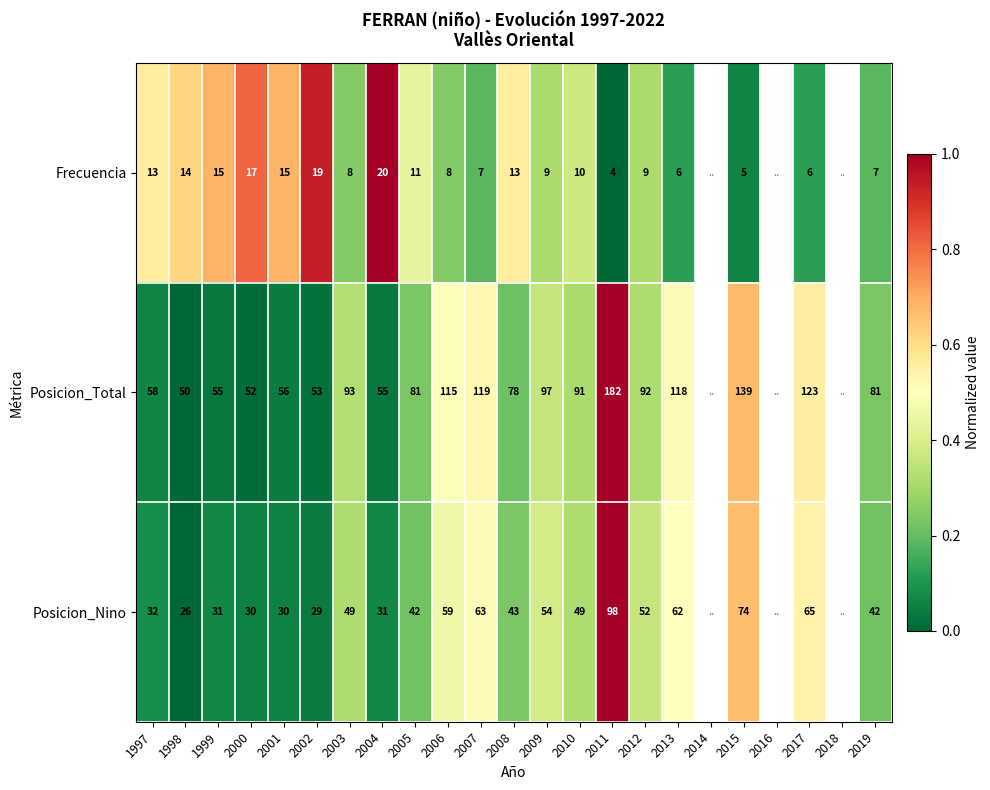

Rank the series at 2000 from lowest to highest value.

Frecuencia, Posicion_Nino, Posicion_Total